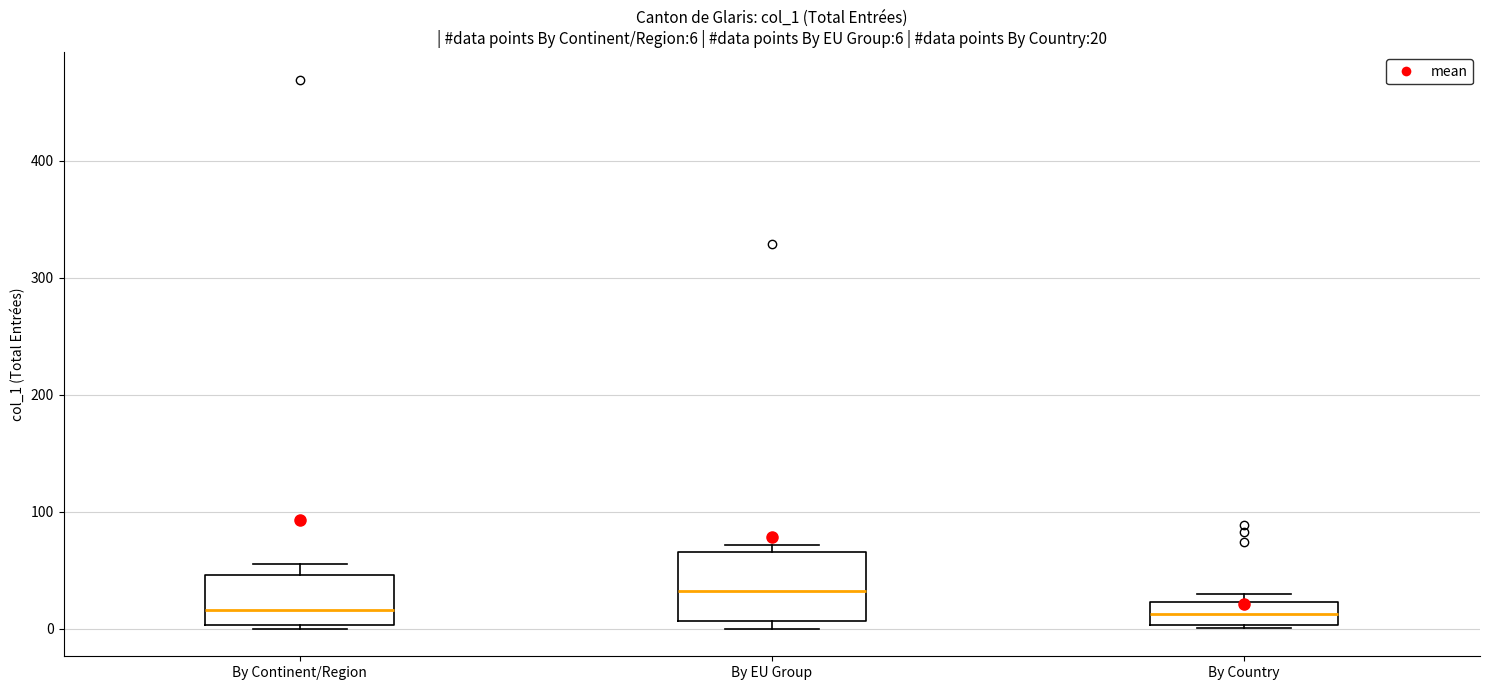

Which box is the tallest, from its lower edge to its upper edge?

By EU Group